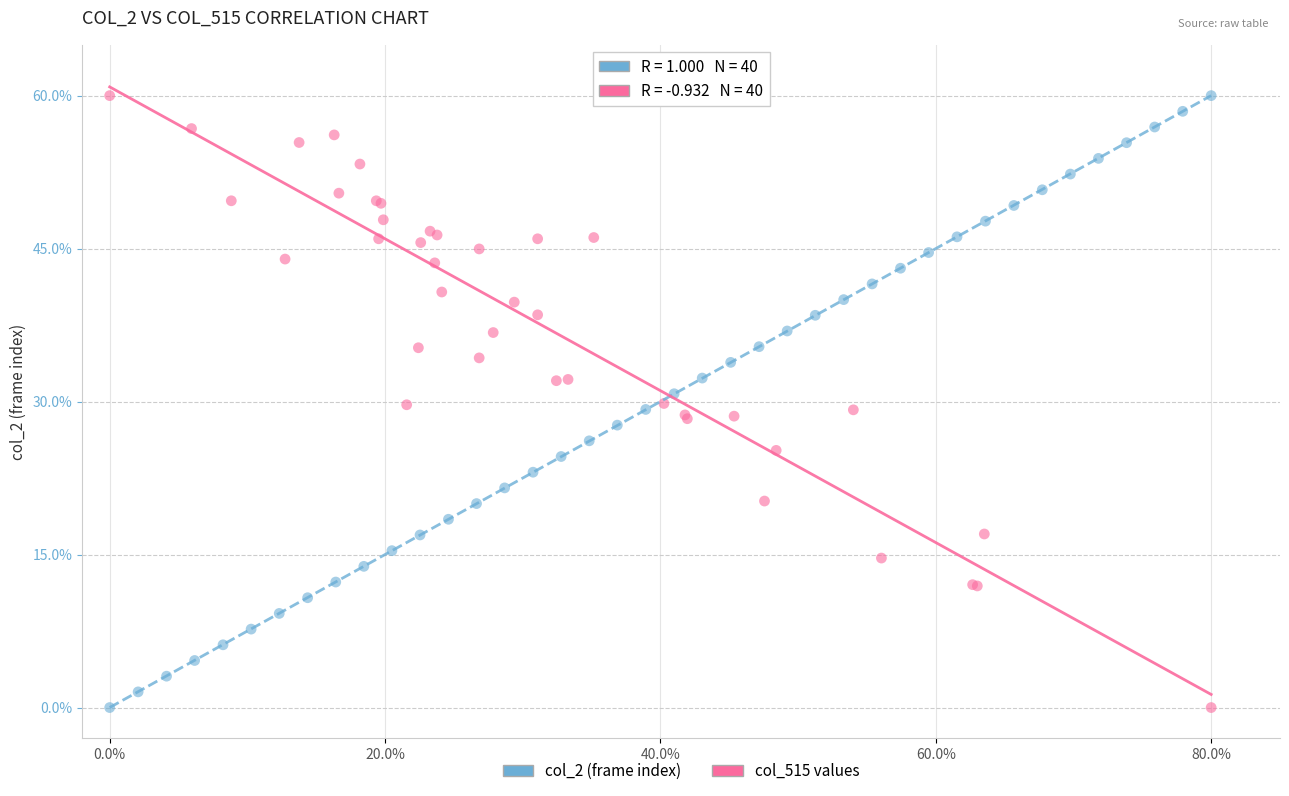

What are all the series names shown in the legend?

col_2 (frame index), col_515 values